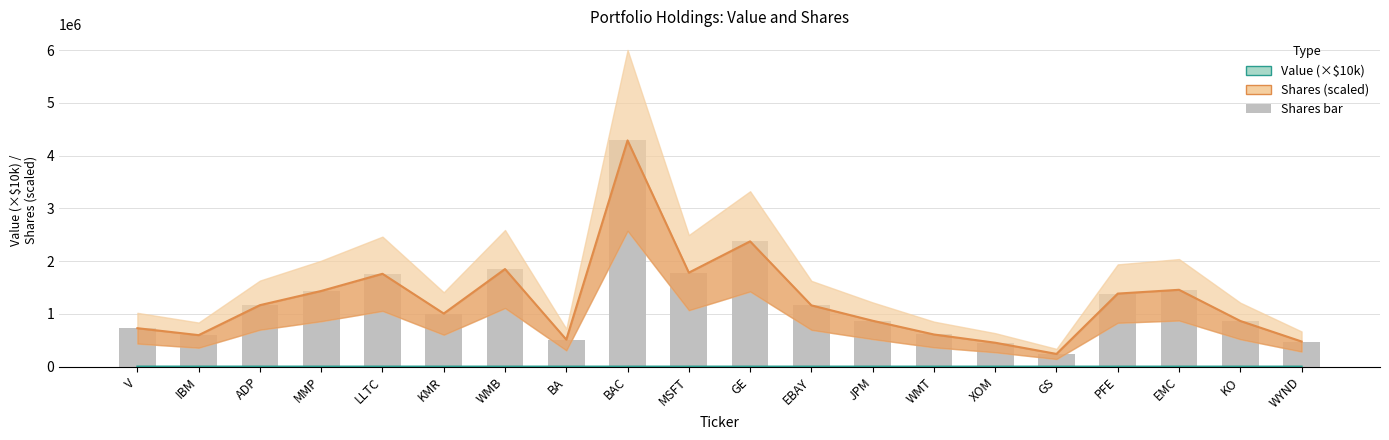

Are the bars grouped side by side (vs. stacked)?

Yes